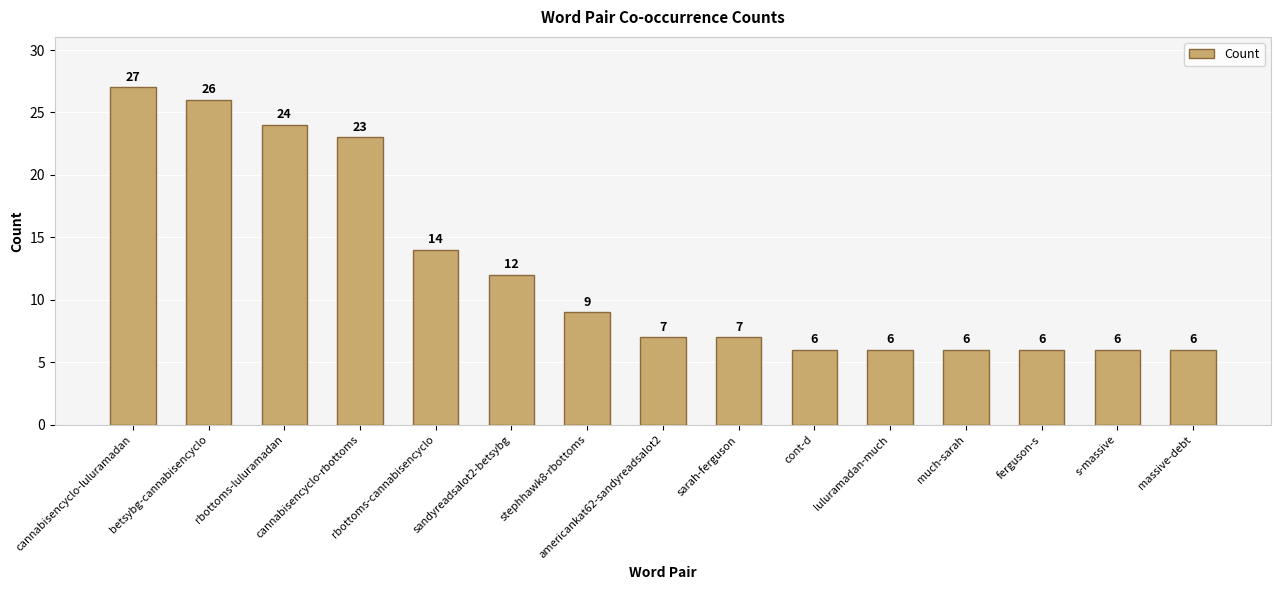

Are the bars horizontal?

No